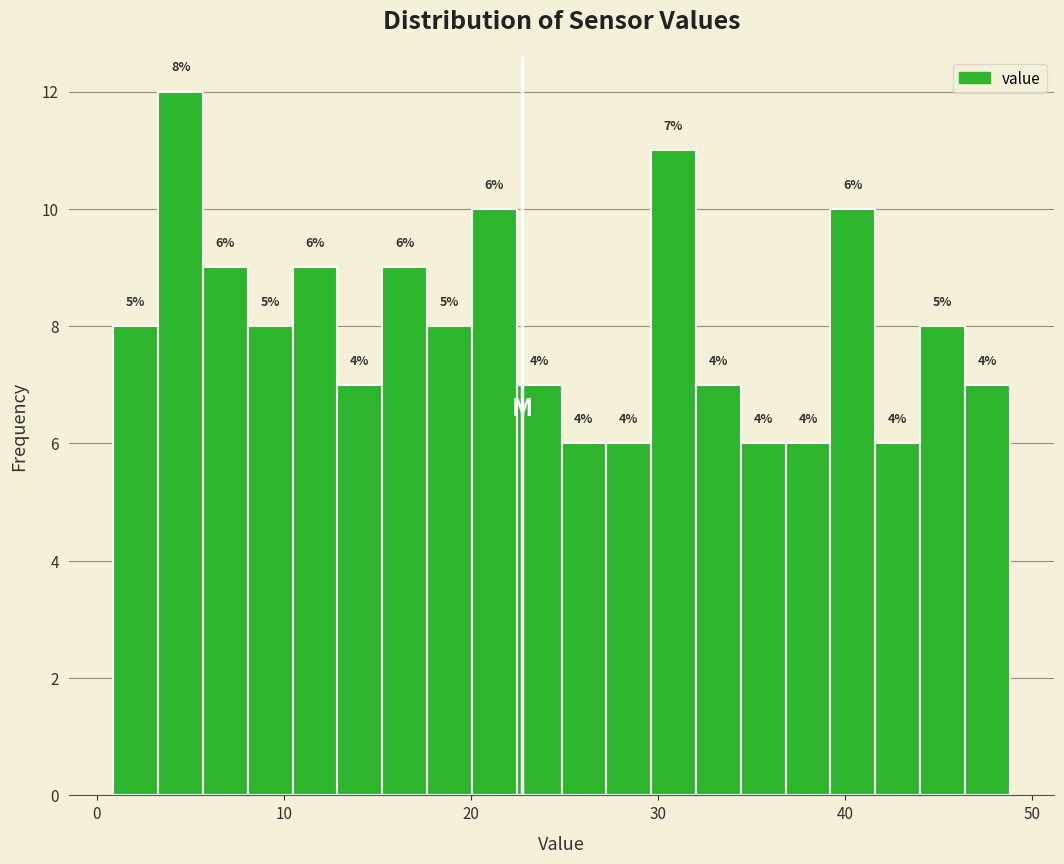

Around what value on the x-axis is the tallest bar? Give the approximate position of its centre, as read against the axis.

4